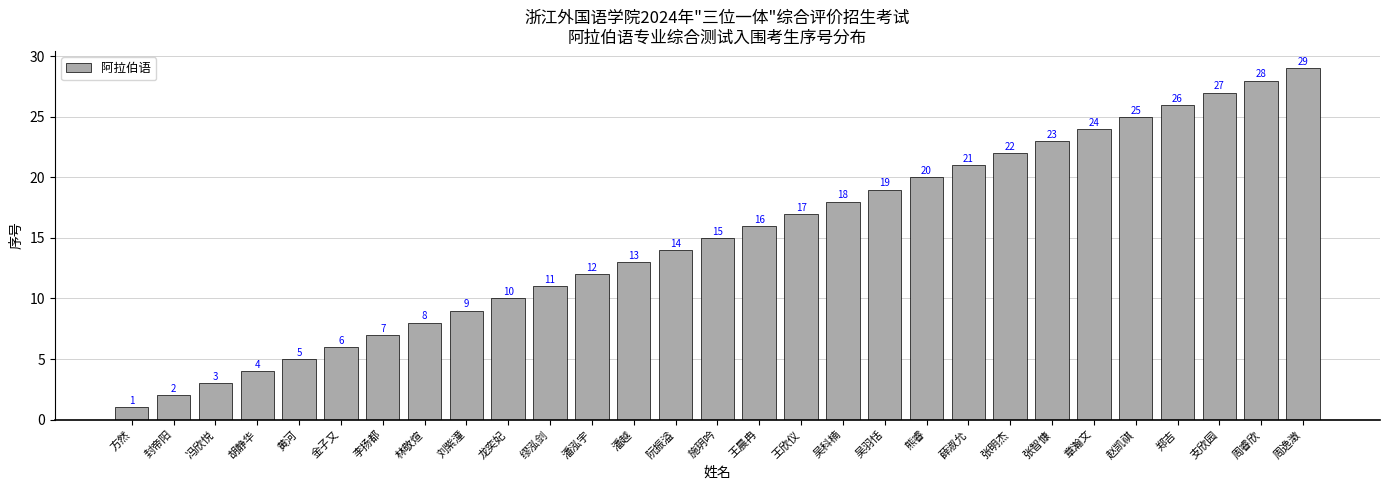

Where is the data nearest to the value 15?

施玥吟